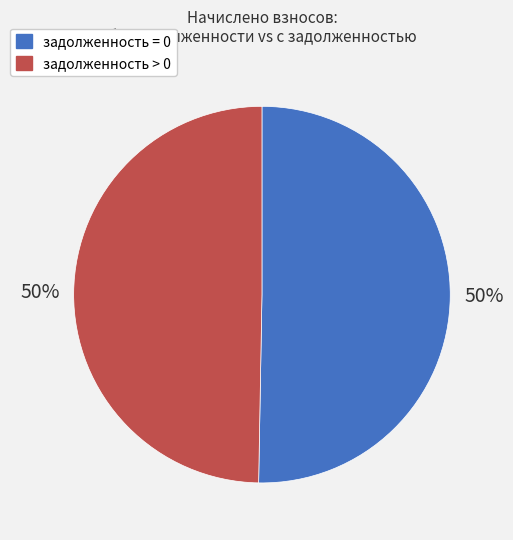

To the nearest percent, what is the average slice percentage?

50%